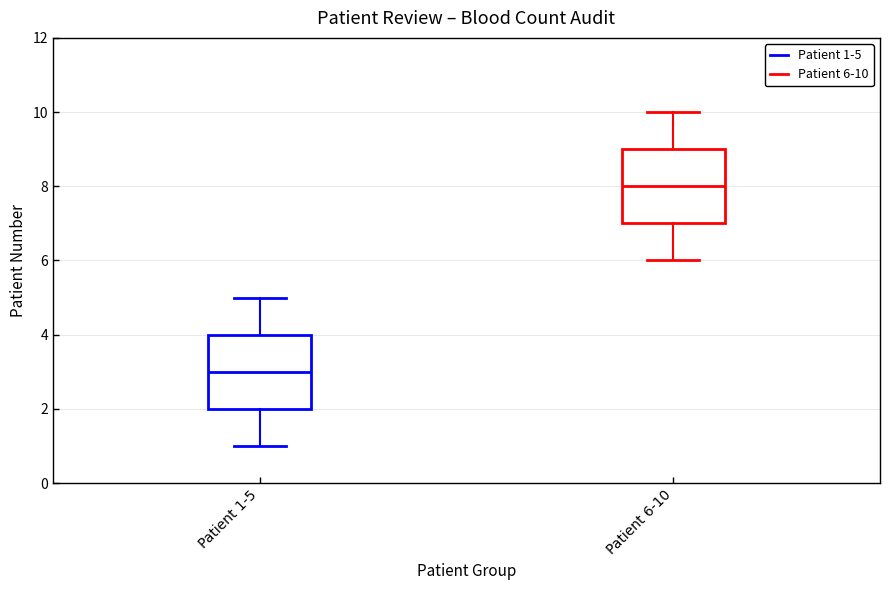

Which box has the lowest median line?

Patient 1-5